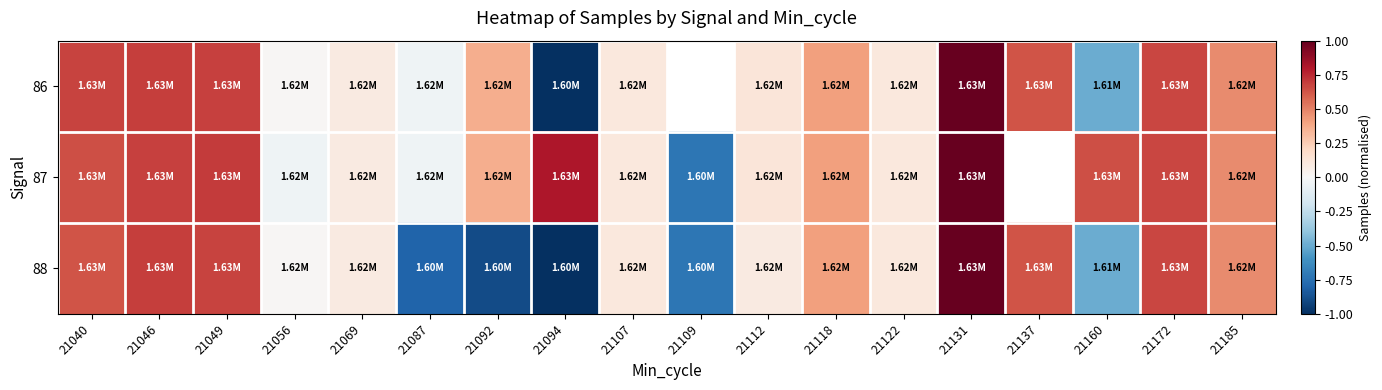

At which category does the chart reach its minimum across all series?

21094